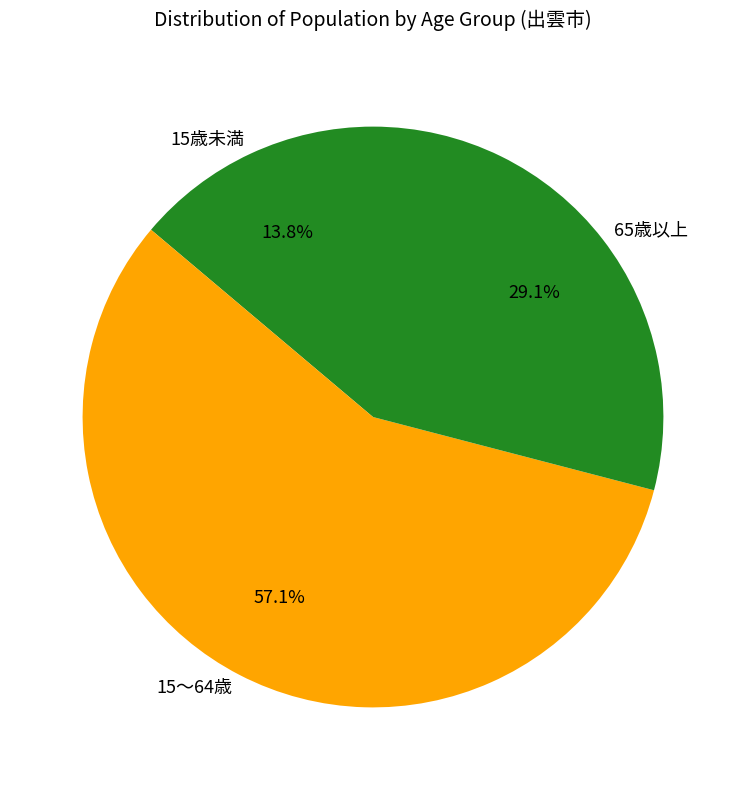

Between 15歳未満 and 15～64歳, which is larger?

15～64歳